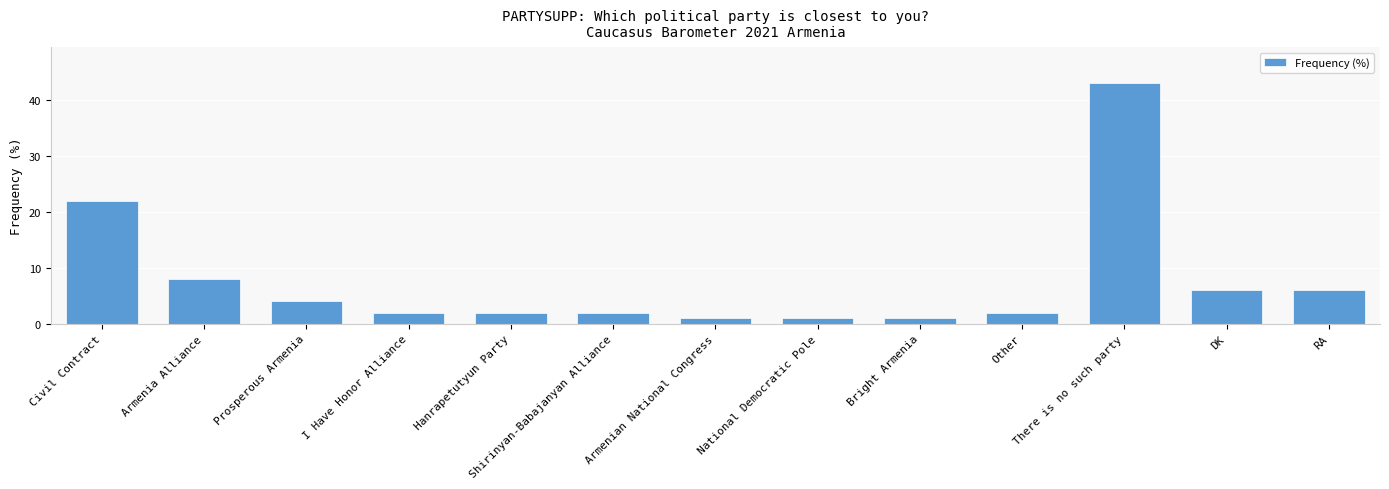

At which label is the value closest to 22?

Civil Contract